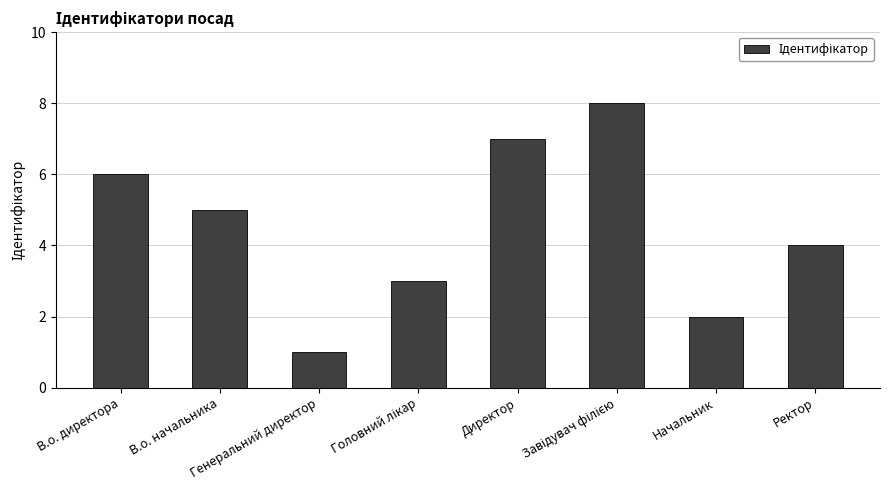

Reading left to right, list all the values displayed in this chart.

6	5	1	3	7	8	2	4